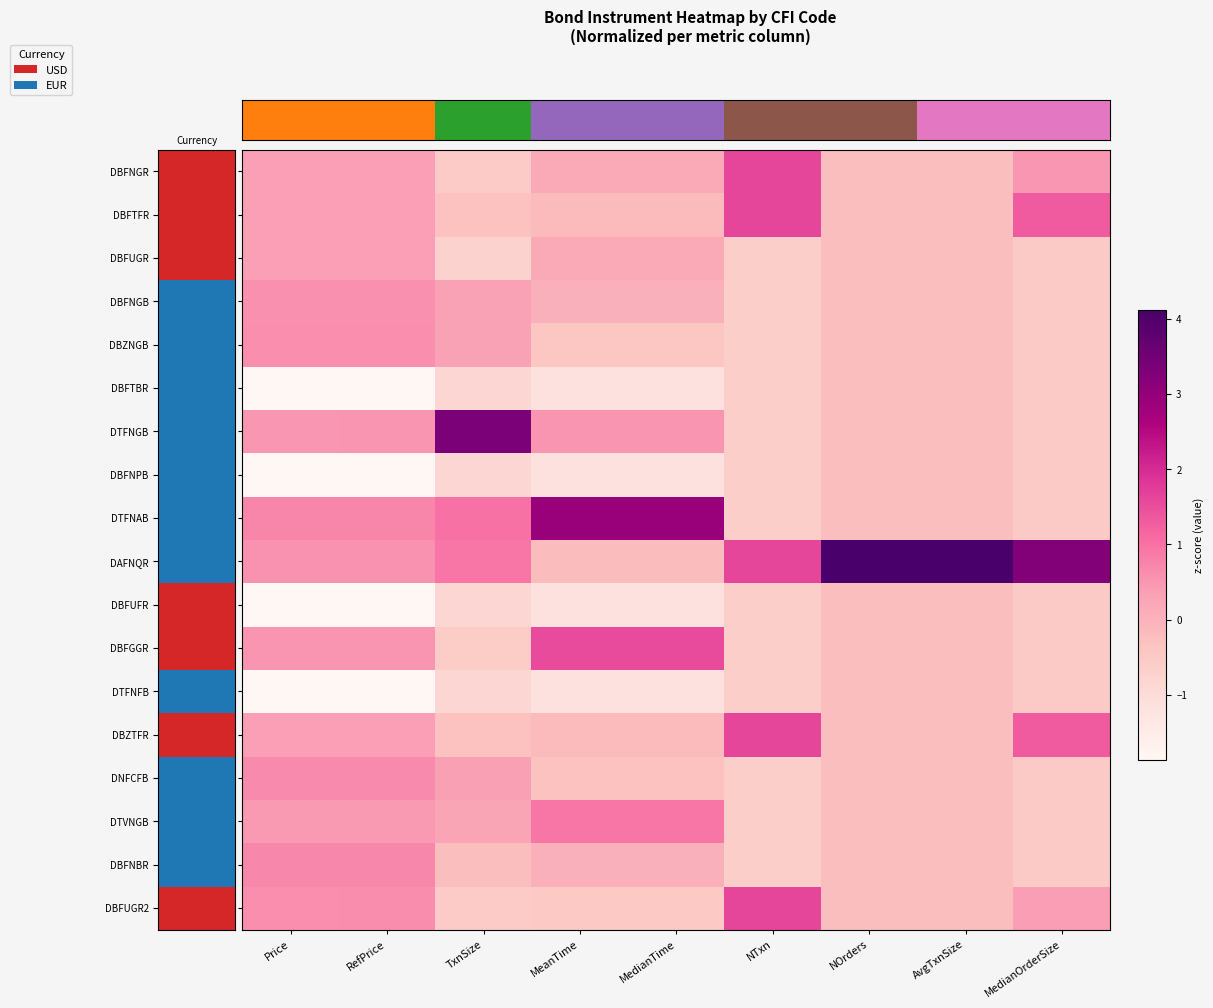

At how many categories does at least one series exceed 2?

7